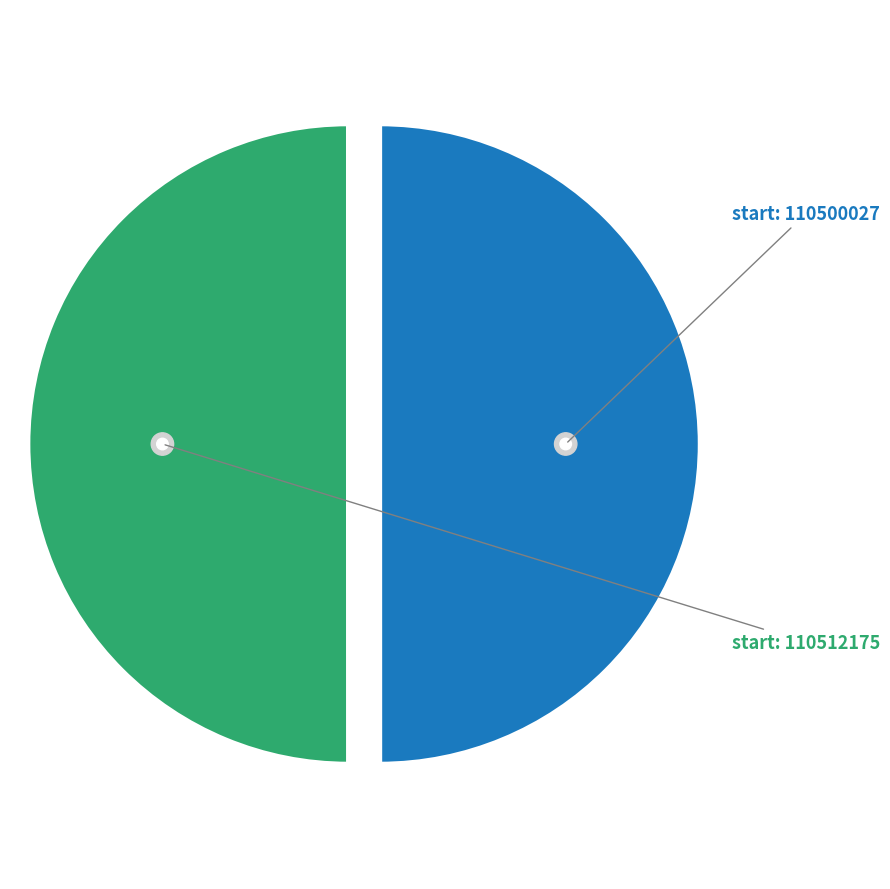

Rank the categories by value from lowest to highest.

110500027, 110512175